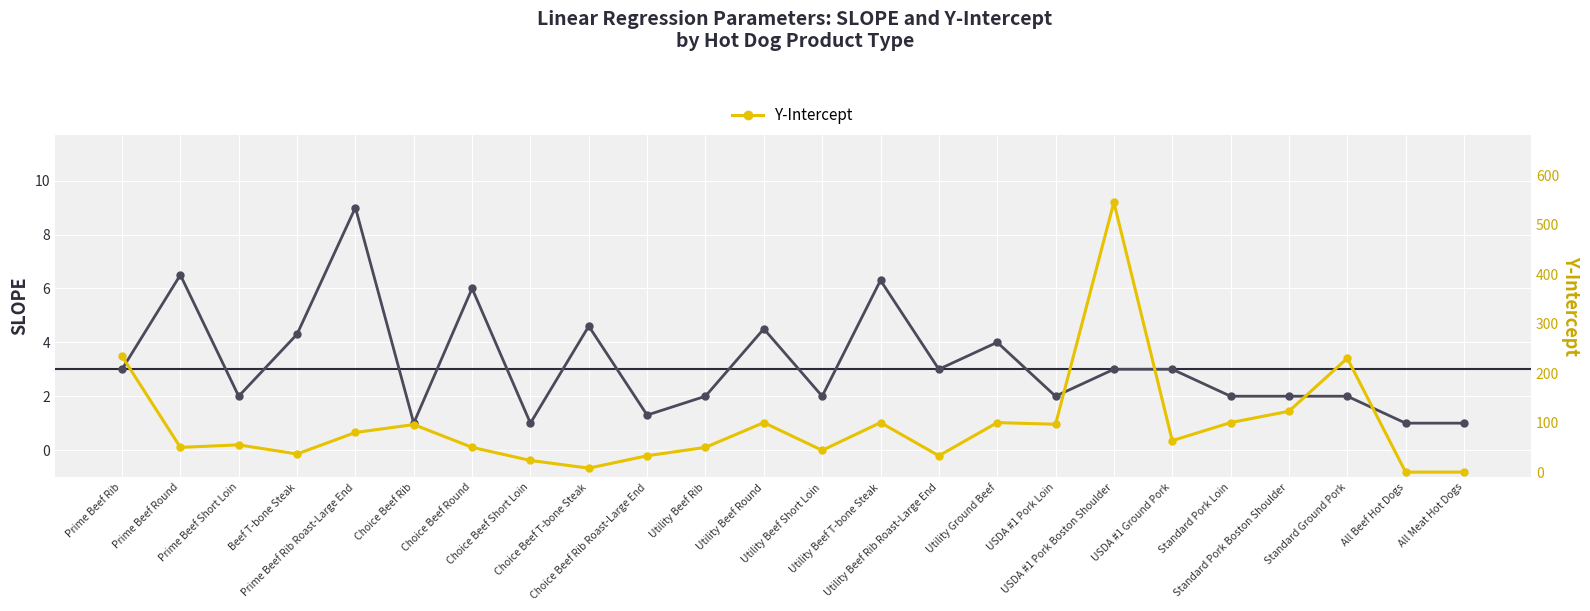

What is the total value across all series at Standard Pork Loin?

102.0